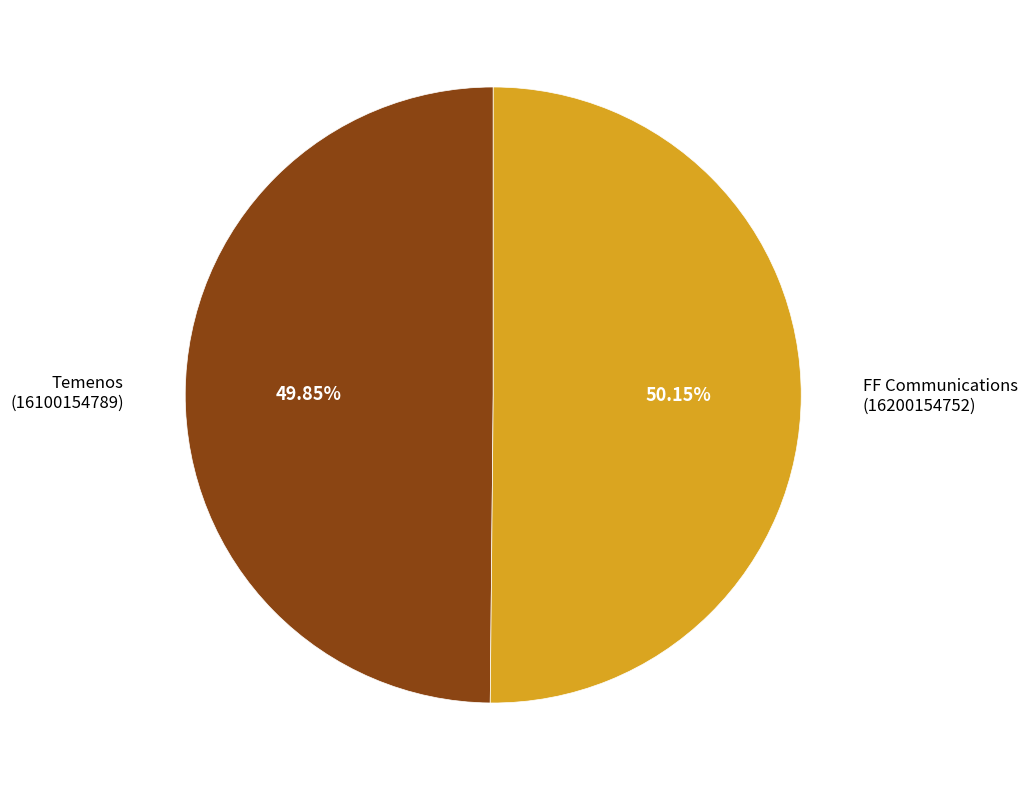

Is there a majority slice in this chart?

Yes